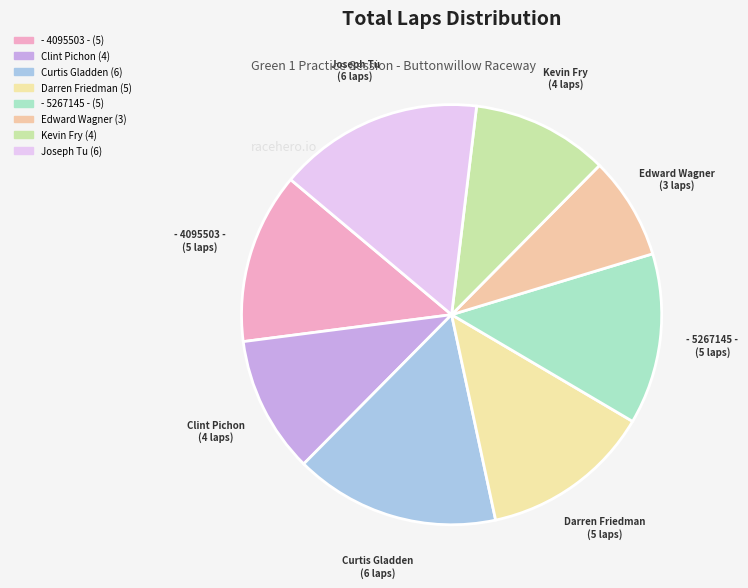

To the nearest percent, what is the difference between the largest and smallest slice percentages?

8%